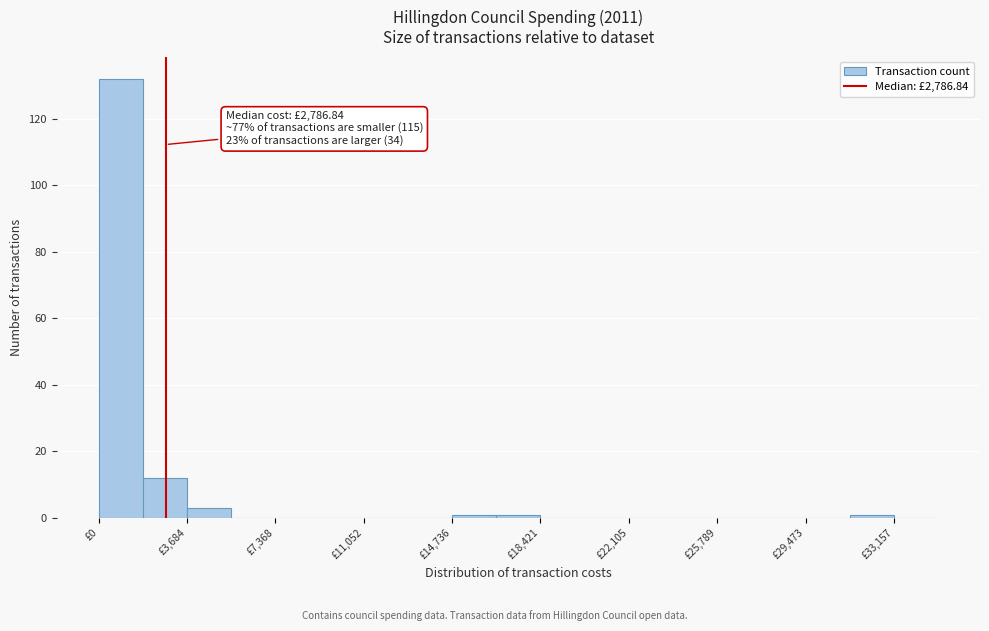

Read against the x-axis, roughly where is the centre of the tallest bar?

1000